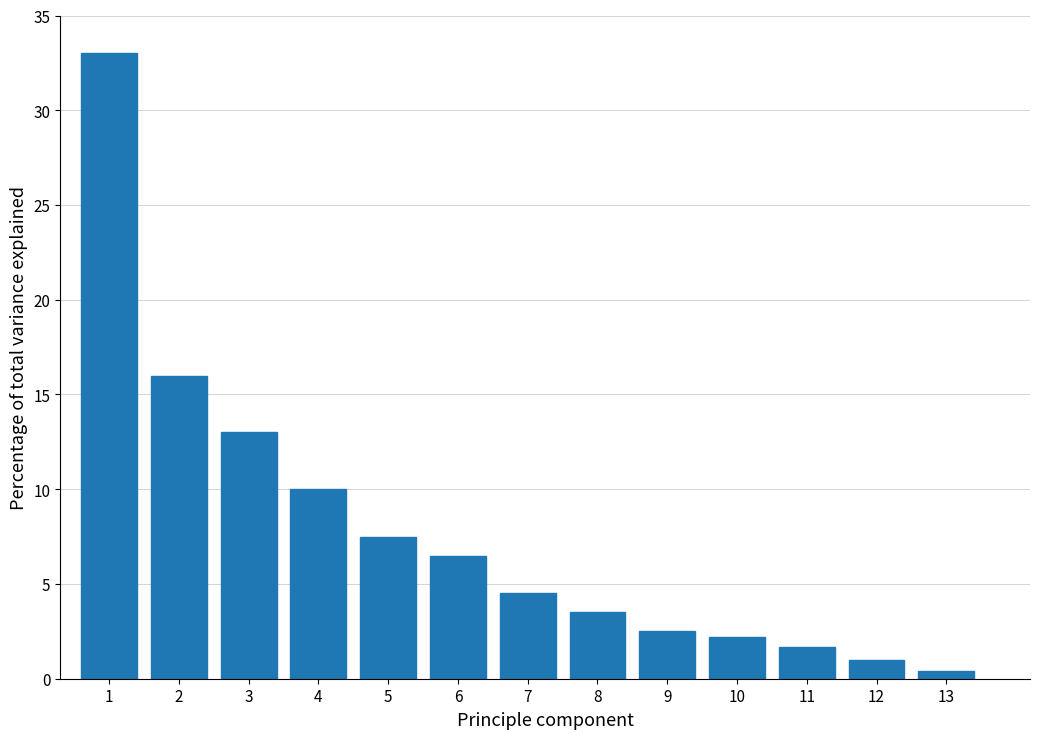

Reading left to right, extract all data points from this chart.

33.0	16.0	13.0	10.0	7.5	6.5	4.5	3.5	2.5	2.2	1.7	1.0	0.4